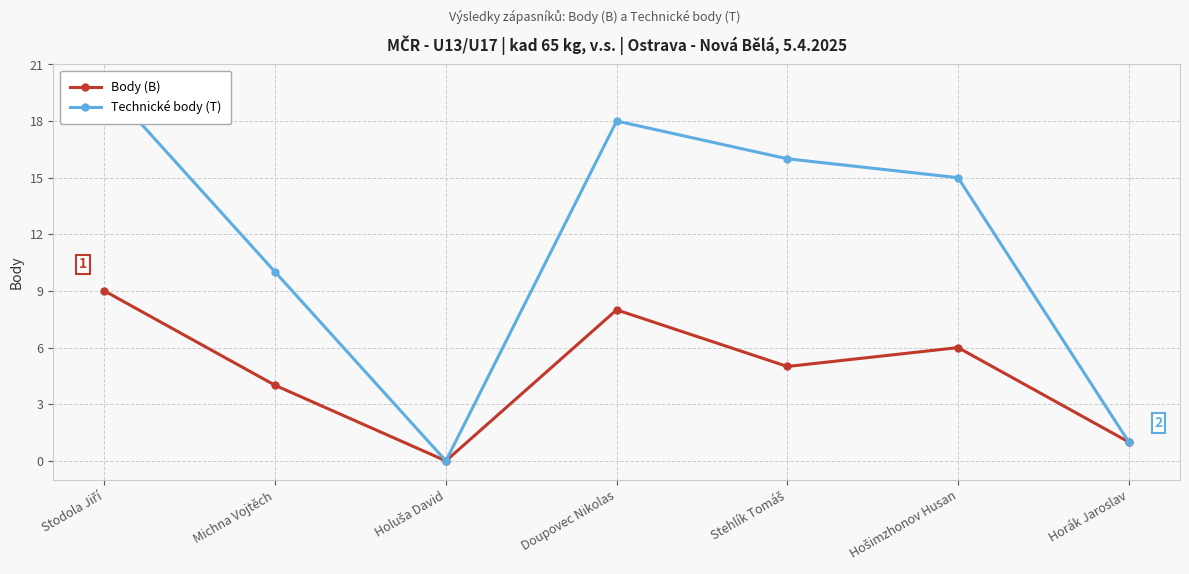

At which label does Technické body (T) first exceed 15?

Stodola Jiří